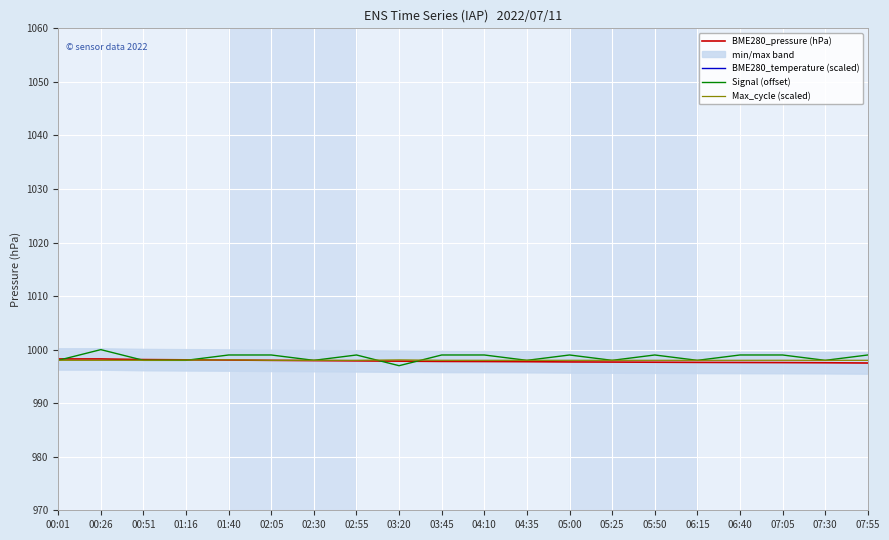

What are all the series names shown in the legend?

BME280_pressure (hPa), BME280_temperature (scaled), Signal (offset), Max_cycle (scaled)